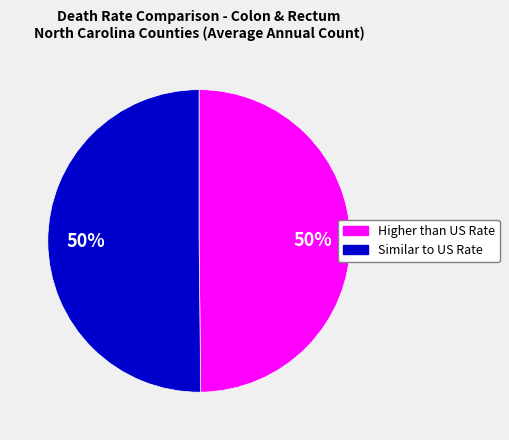

To the nearest percent, what is the average slice percentage?

50%